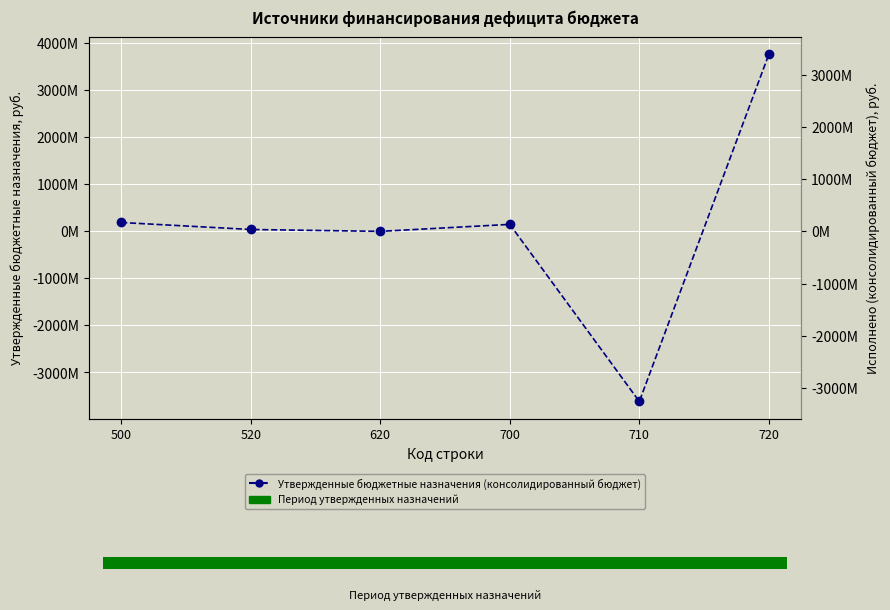

Reading right to left, transcribe all the data shown in this chart.

3764928394.4	-3616437360.3	148491034.1	0.0	39957383.7	188448417.8